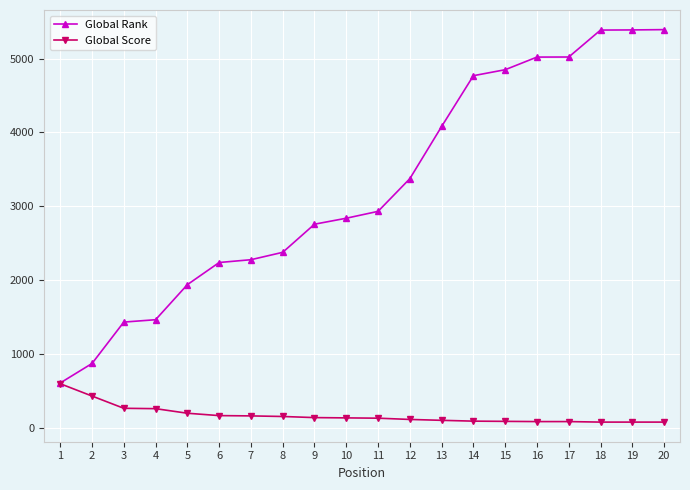

Is this an area chart (filled region under the line)?

No